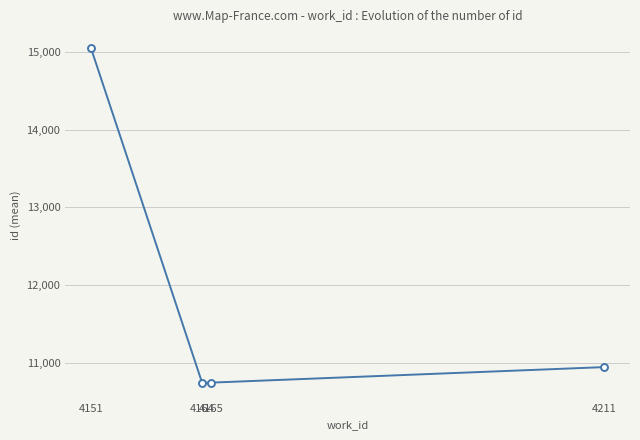

What is the ratio of the value at 4165 to the value at 4164?

1.0